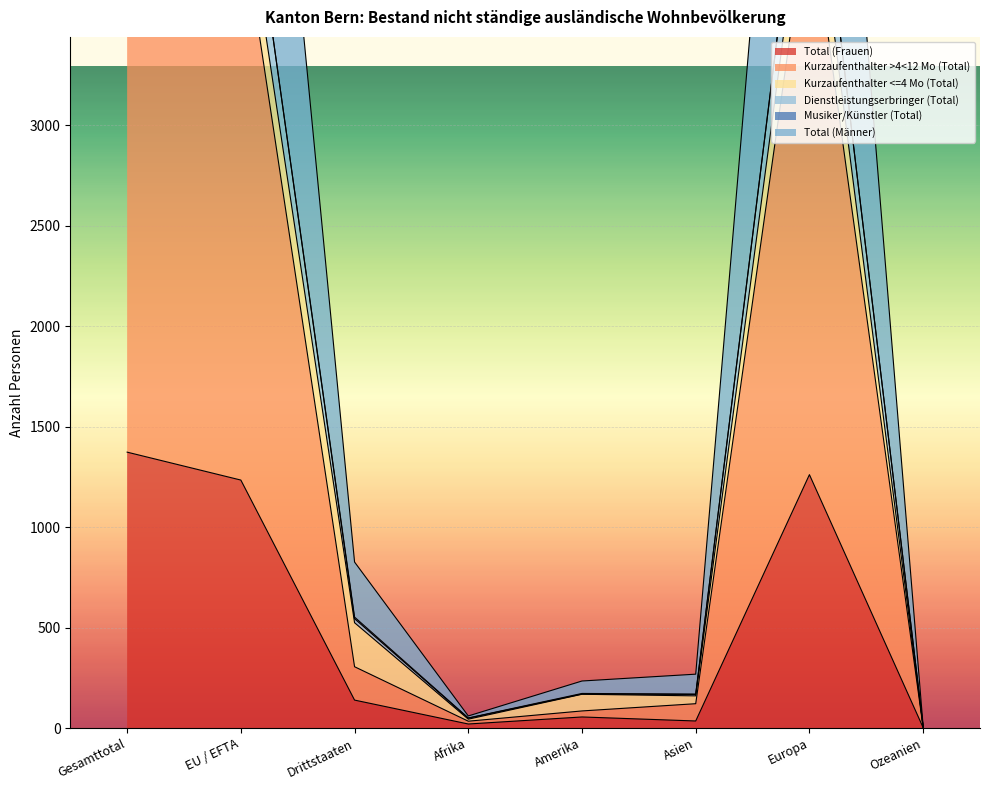

Which series has the widest spread of values?

Total (Männer)